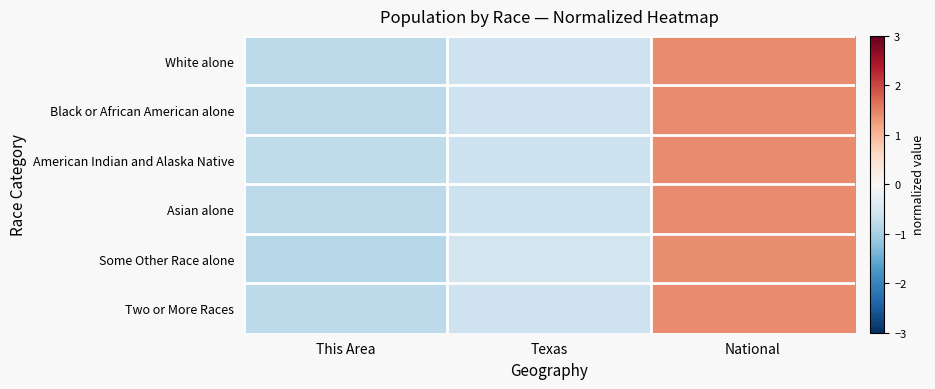

What is the maximum value shown in the chart?

1.4